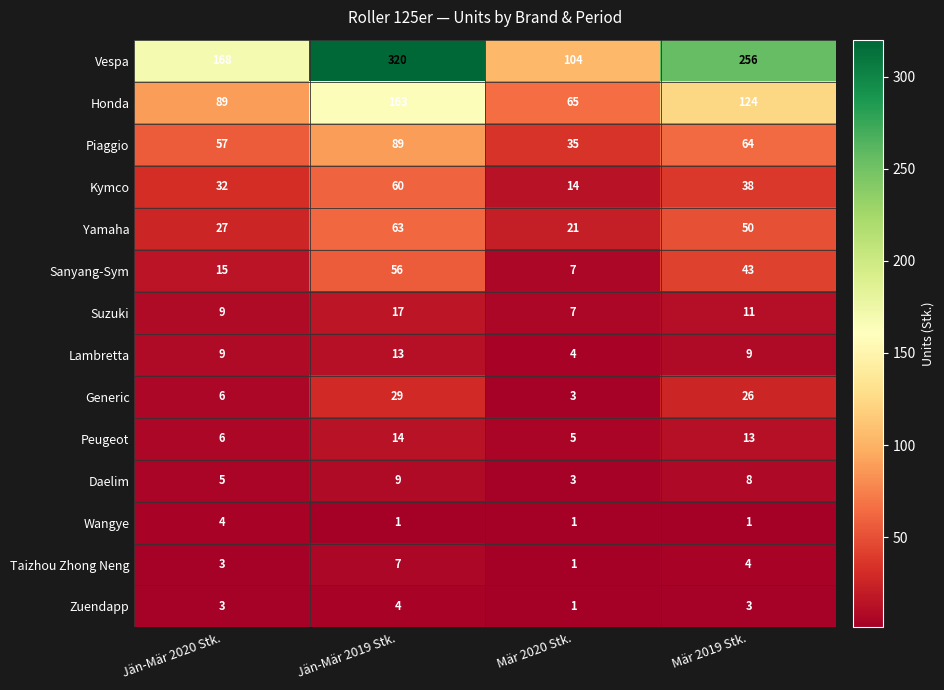

What is the minimum value shown in the chart?

1